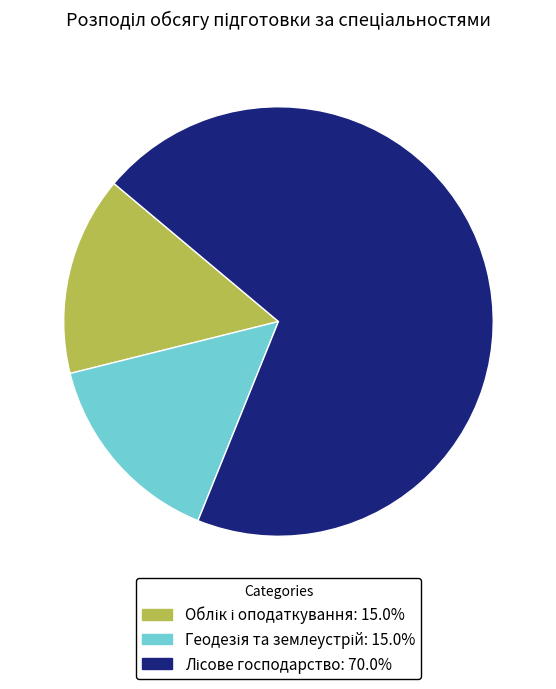

Is there any slice that represents more than half of the pie?

Yes